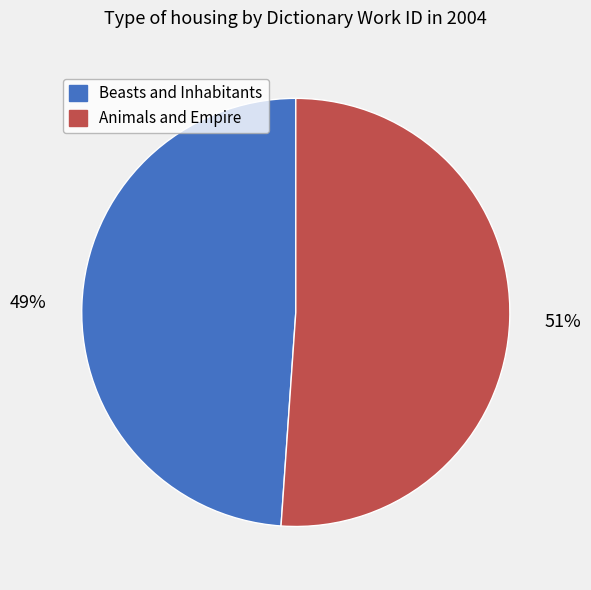

Count the number of slices in the pie.

2